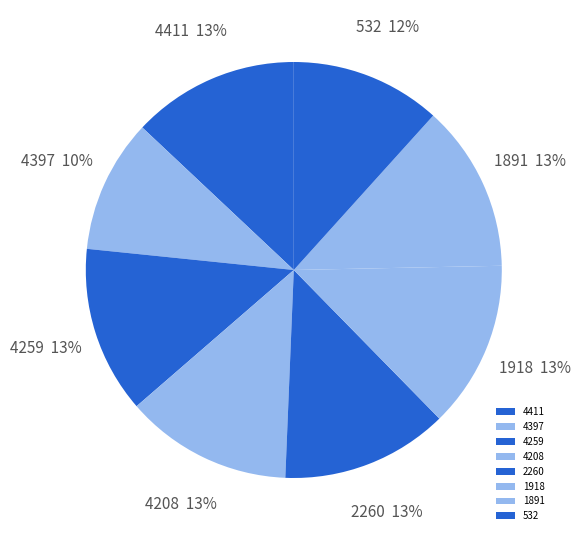

Is there any slice that represents more than half of the pie?

No